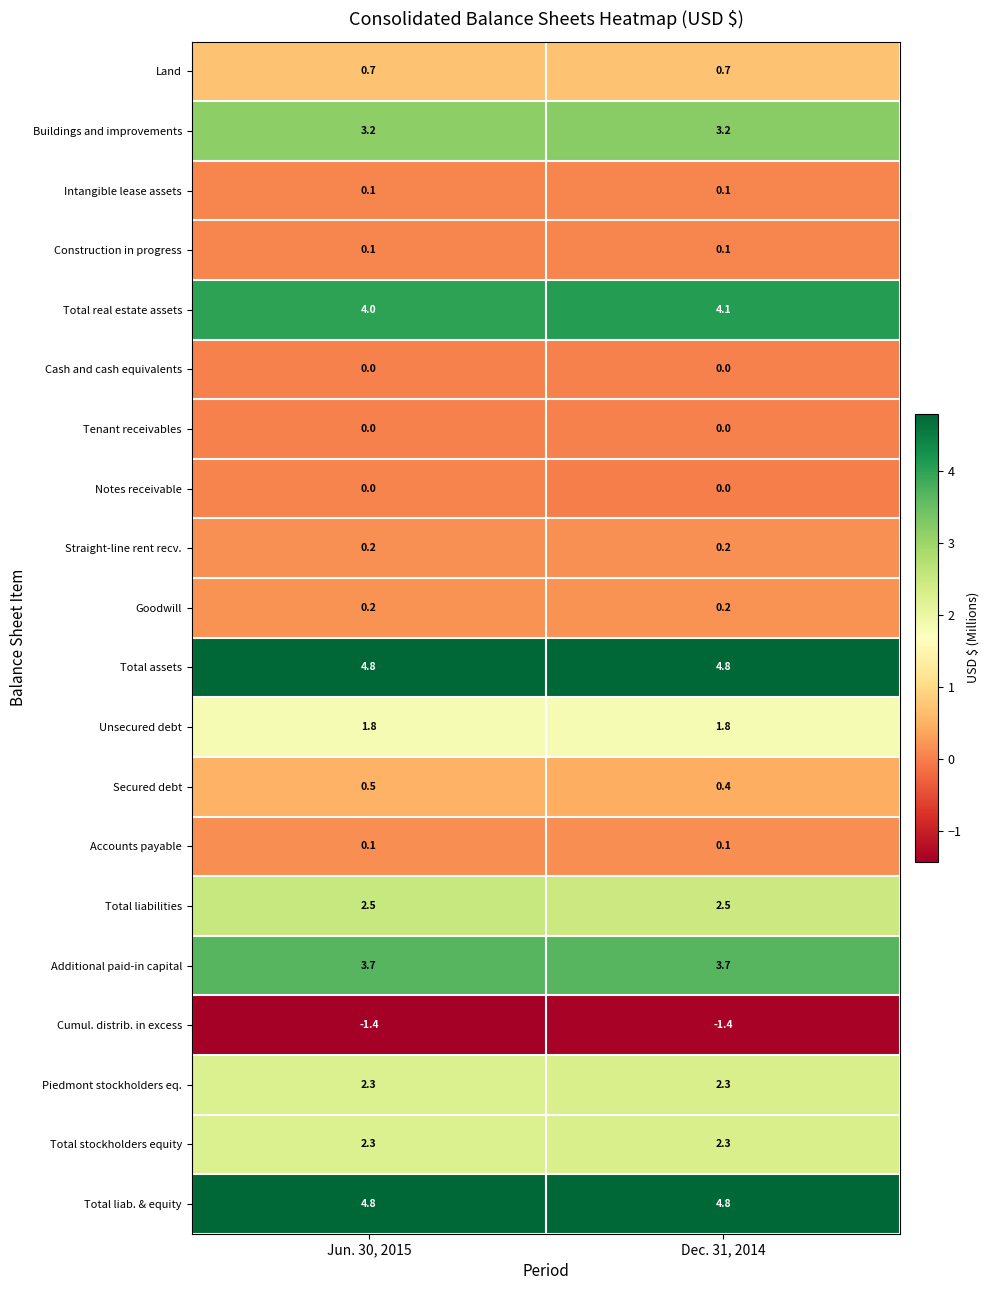

What is the total value across all series at Jun. 30, 2015?

29.9